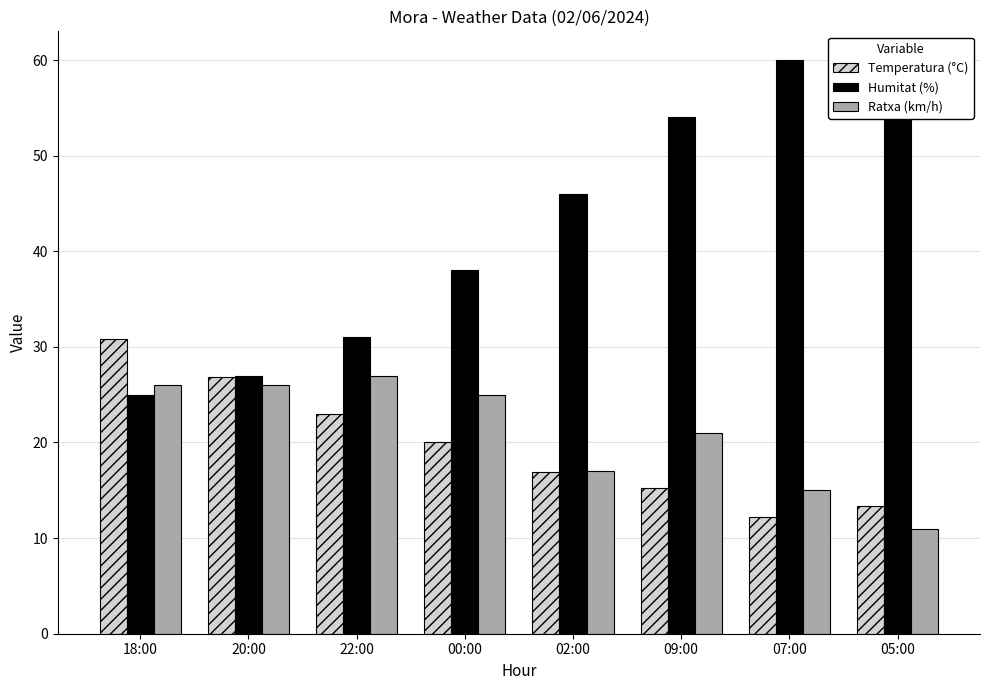

What is the sum of the Temperatura (°C) values at 22:00 and 20:00?

49.9